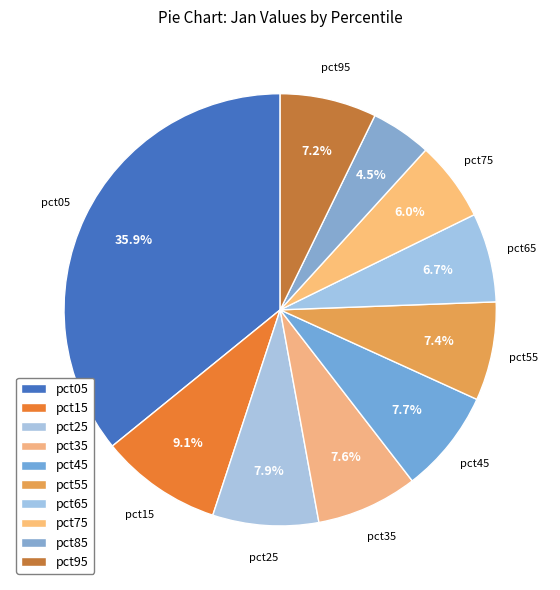

What is the largest slice in the pie chart?

pct05